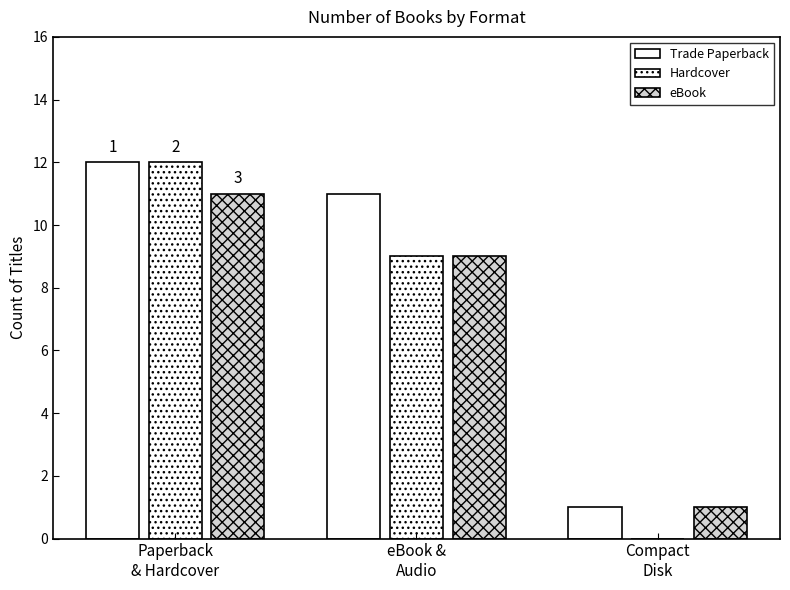

Where is eBook nearest to the value 6?

eBook &
Audio